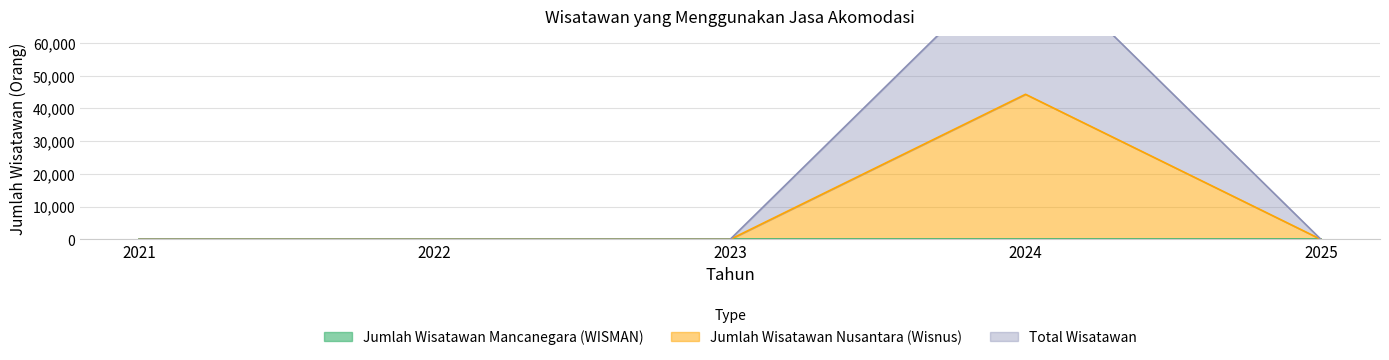

True or false: Total Wisatawan and Jumlah Wisatawan Nusantara (Wisnus) intersect in this chart.

False